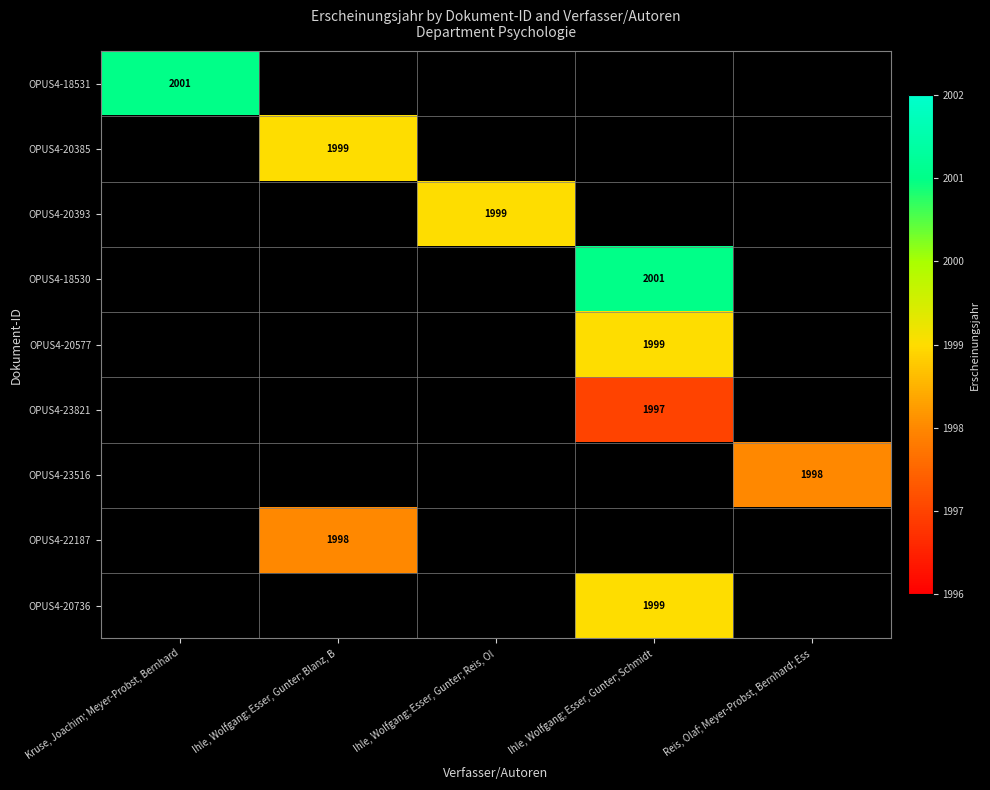

How many data points does each series have?

5